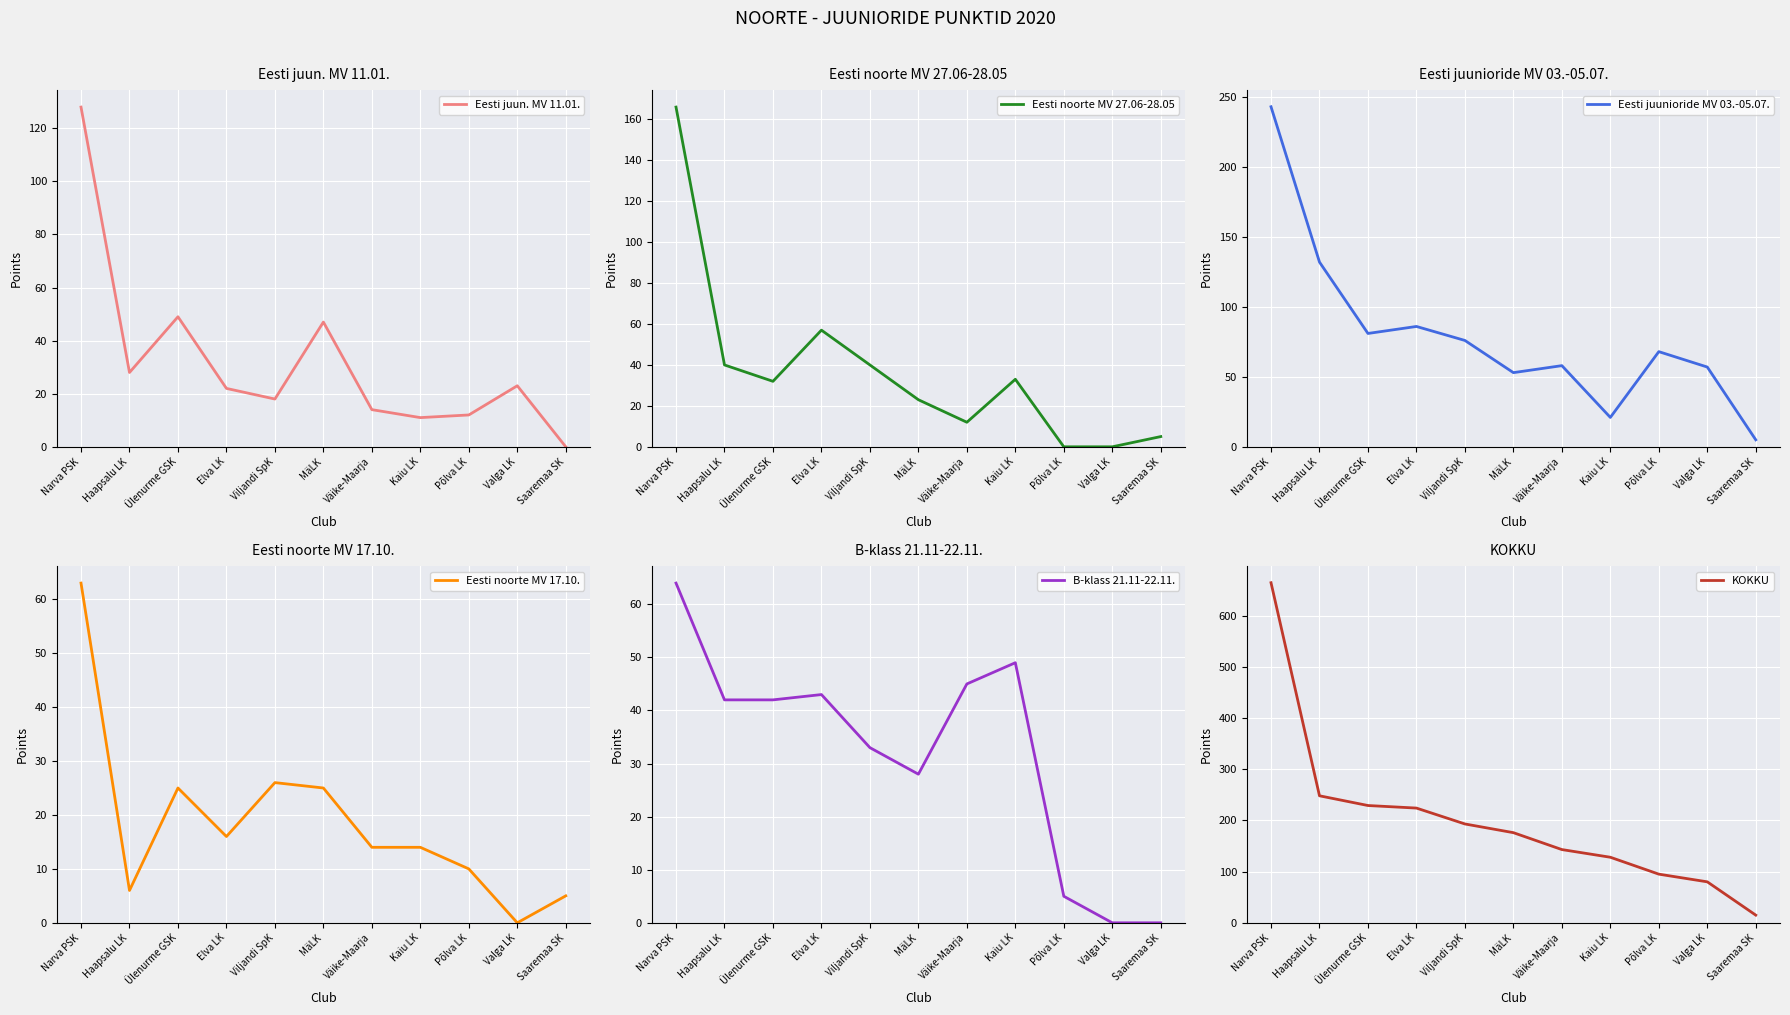

Is the value of Eesti juun. MV 11.01. at Väike-Maarja greater than the value of Eesti noorte MV 27.06-28.05 at Viljandi SpK?

No